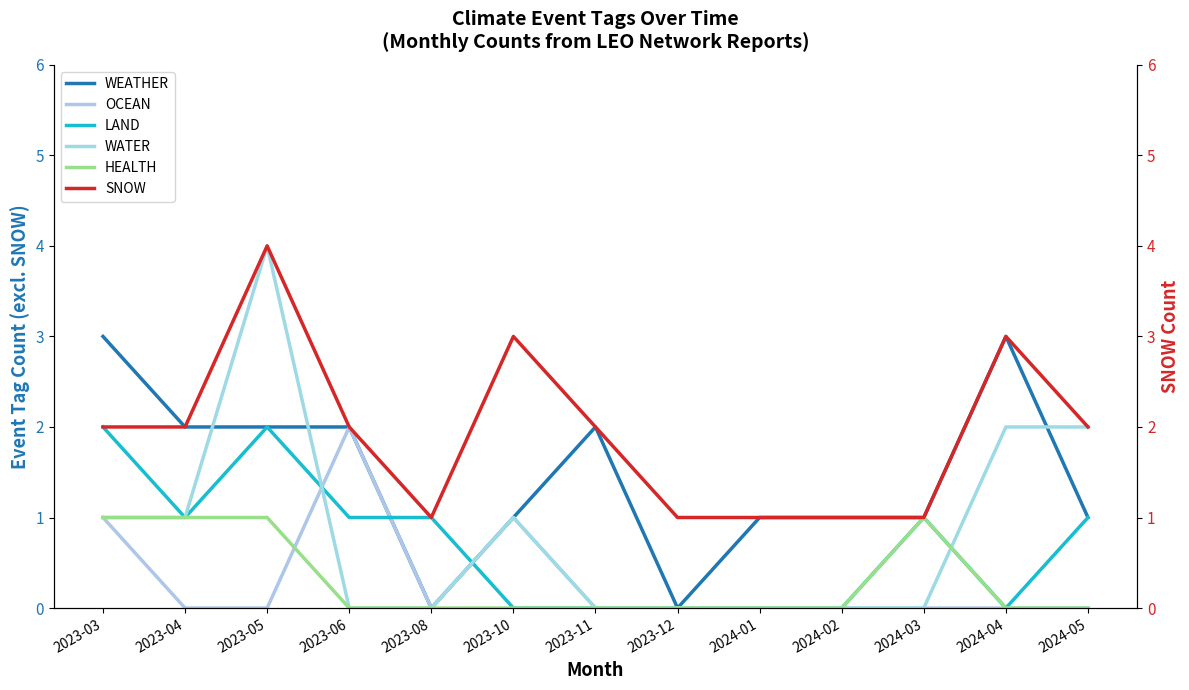

At which category does LAND reach its first local valley?

2023-04